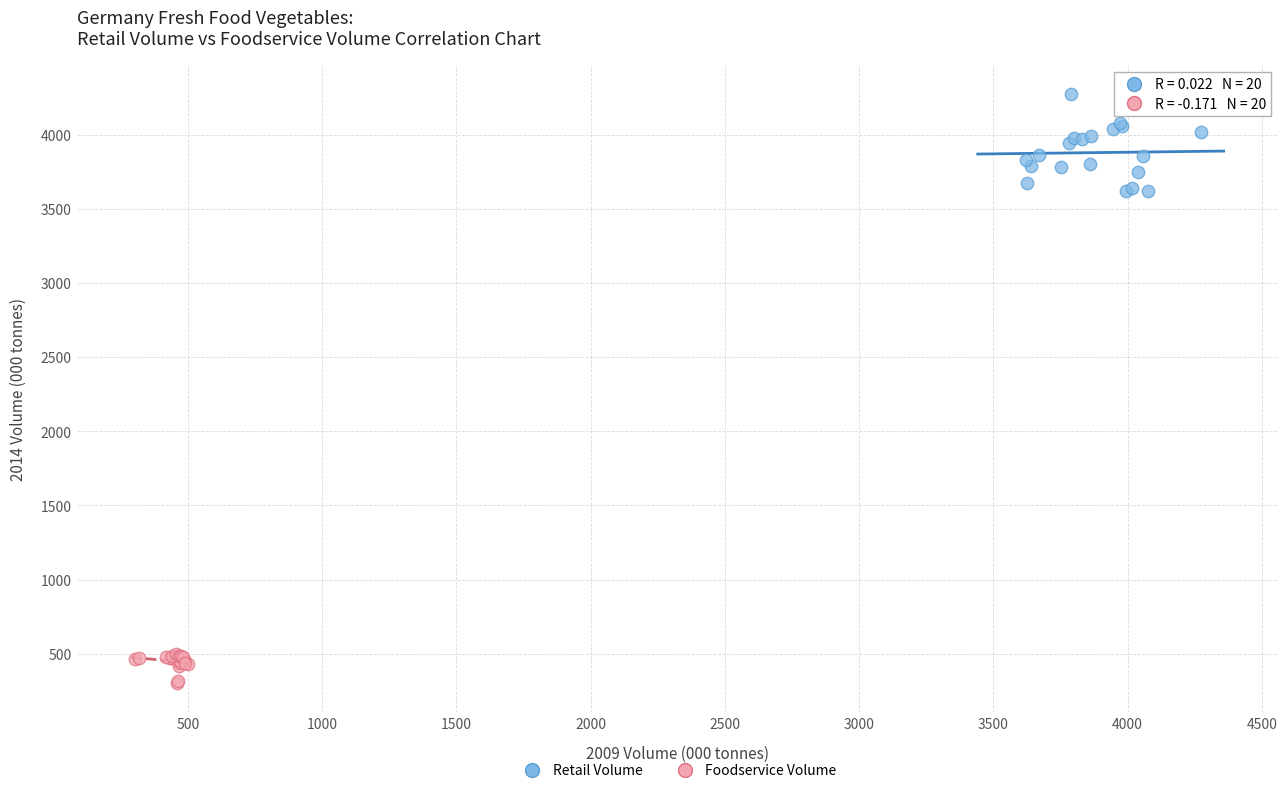

Which series contains the lowest Y value?

Foodservice Volume